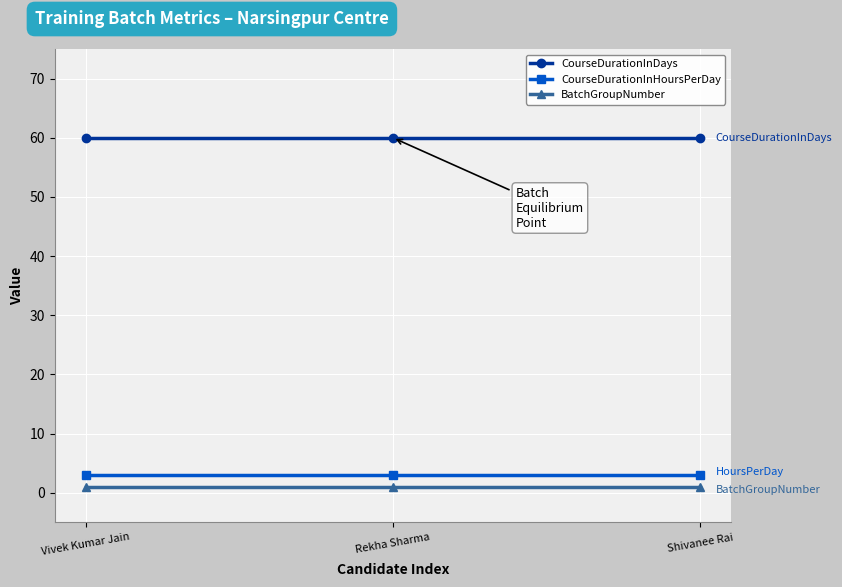

At how many categories does at least one series exceed 12?

3